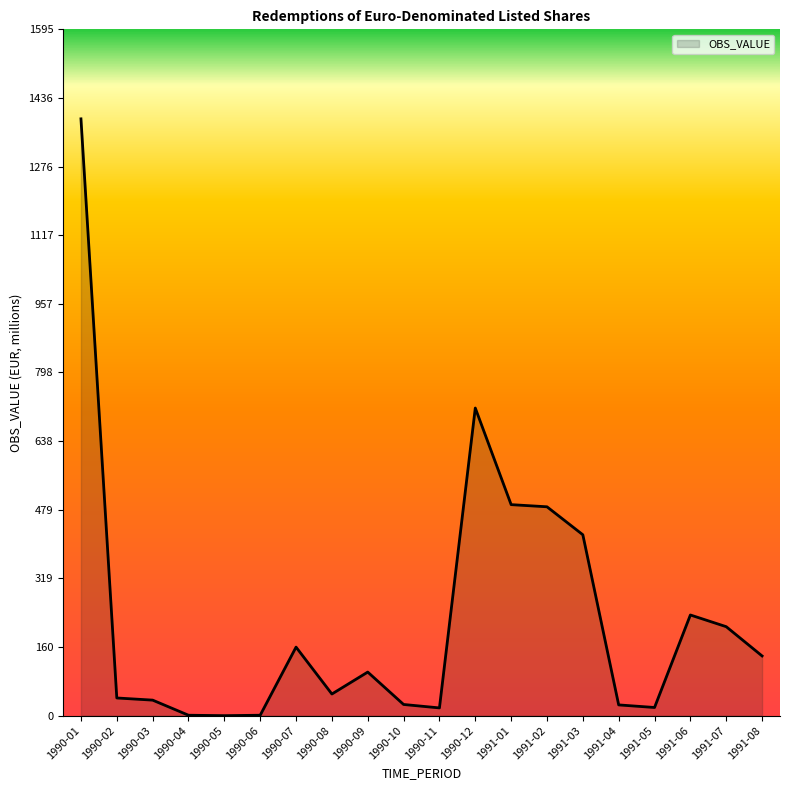

Is it true that the value at 1990-12 is 715.0?

True